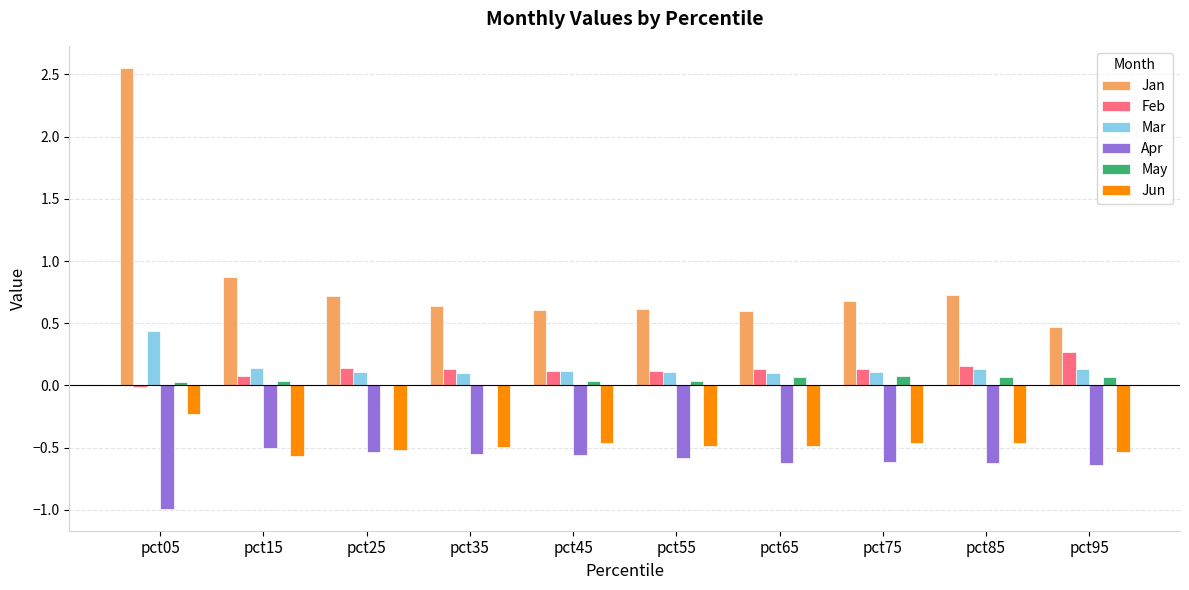

What is the sum of all Apr values?

-6.2